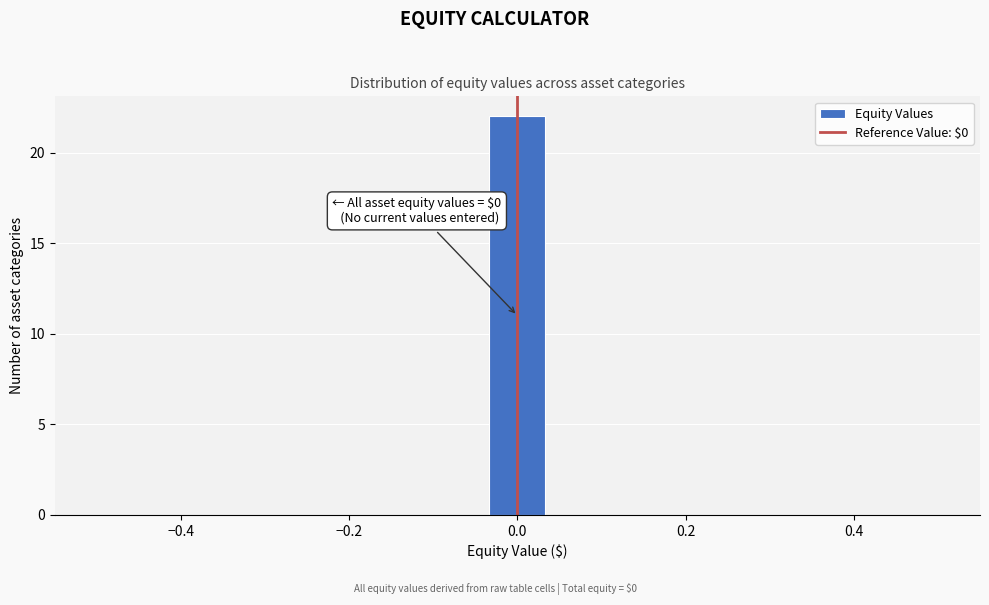

Read against the x-axis, roughly where is the centre of the tallest bar?

0.00